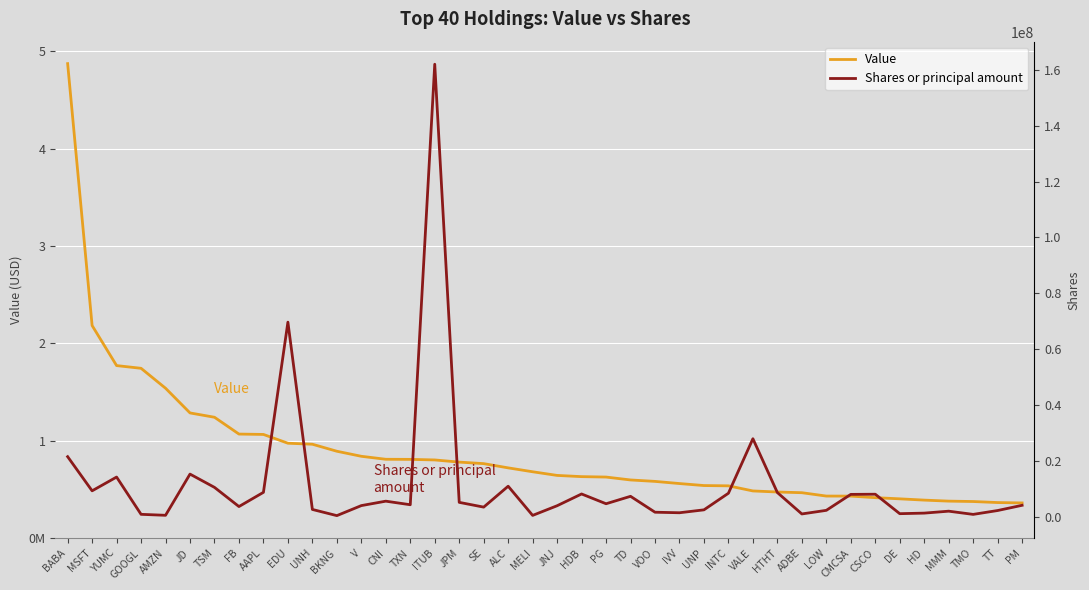

The value of Shares or principal amount at TD is 7296237. True or false?

True